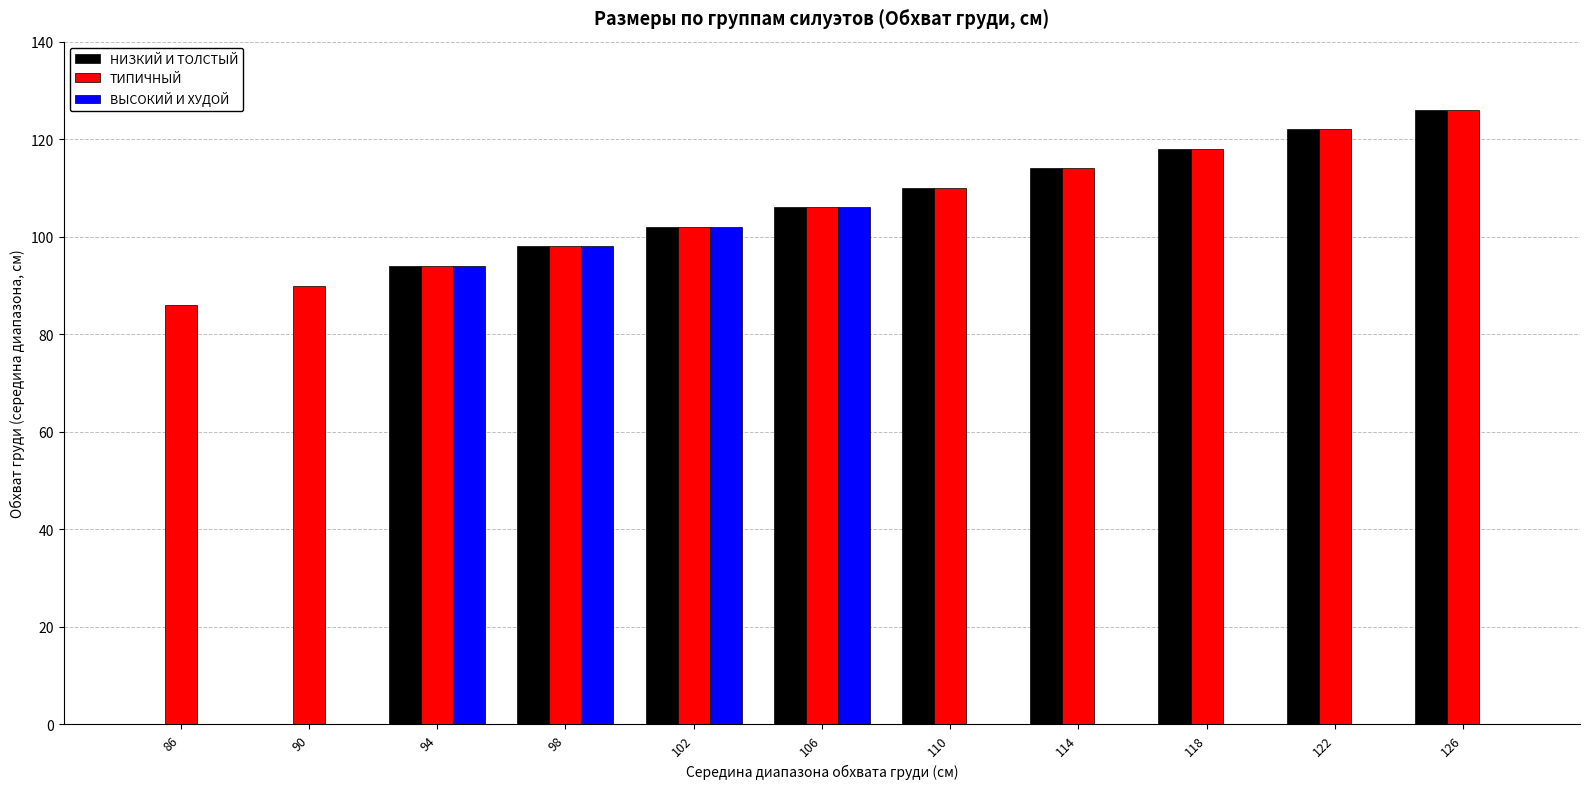

Count the number of categories in the chart.

11